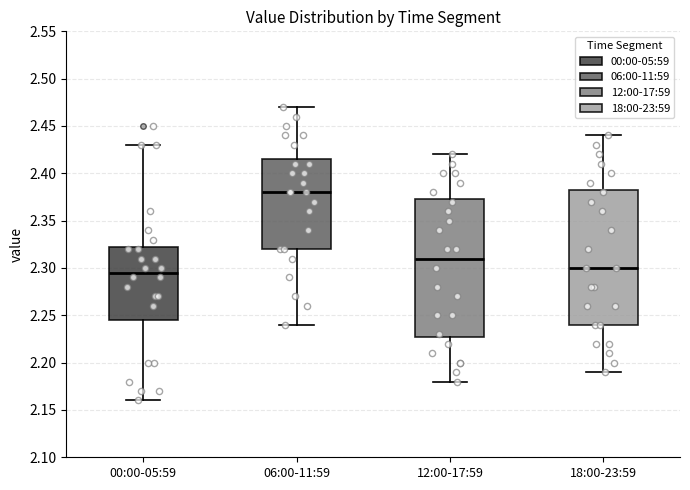

Reading left to right, read every box against the y-axis: the position of its median line, the range the box covers, and the ends of its whiskers. The values are not printed on the chart, so give them approximately, as read against the axis.

00:00-05:59: median 2.295, box 2.245 to 2.325, whiskers 2.160 to 2.430
06:00-11:59: median 2.380, box 2.320 to 2.415, whiskers 2.240 to 2.470
12:00-17:59: median 2.310, box 2.230 to 2.375, whiskers 2.180 to 2.420
18:00-23:59: median 2.300, box 2.240 to 2.385, whiskers 2.190 to 2.440